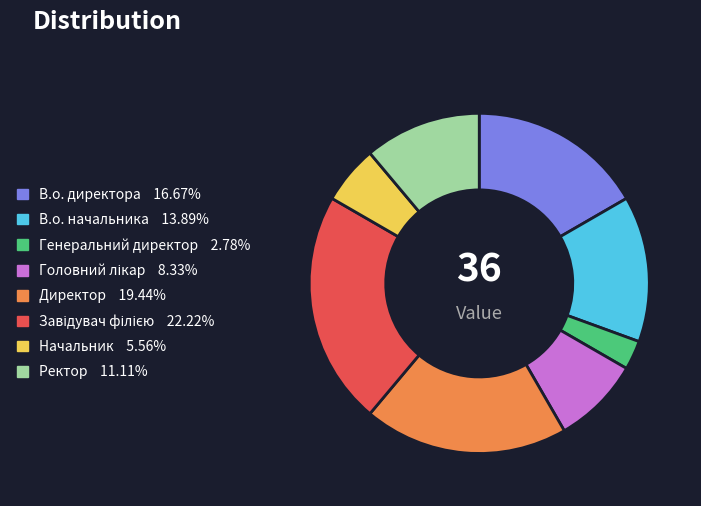

Does В.о. директора account for over 50% of the chart?

No